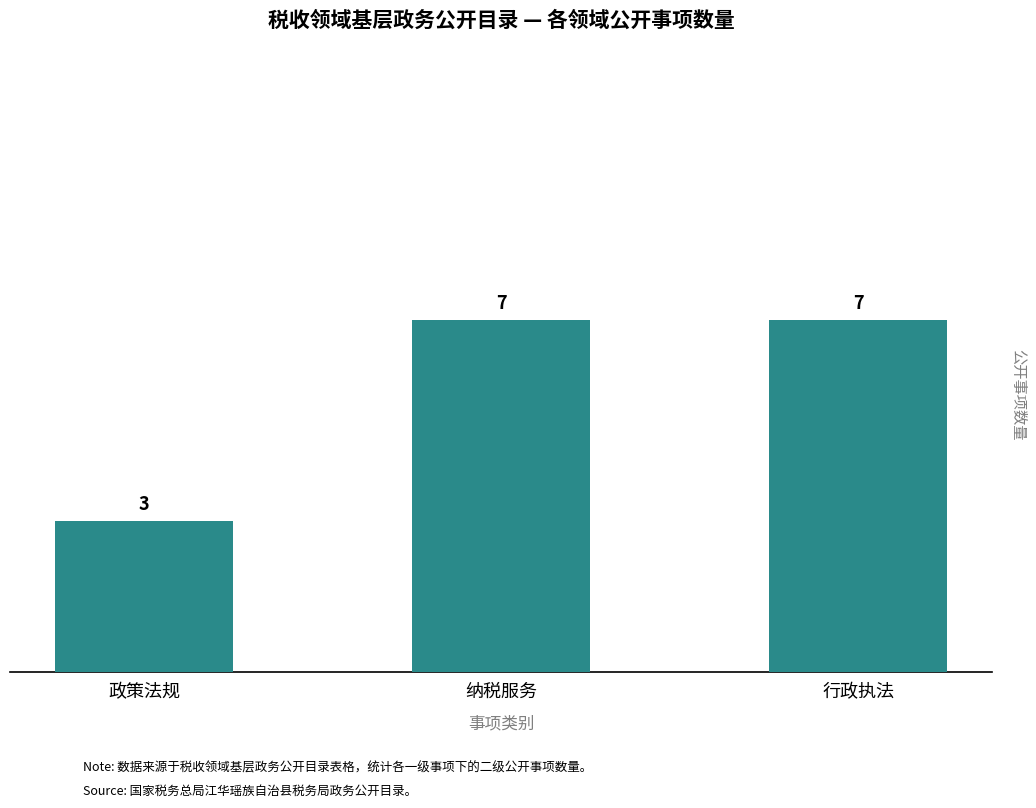

Reading left to right, extract all data points from this chart.

政策法规=3	纳税服务=7	行政执法=7